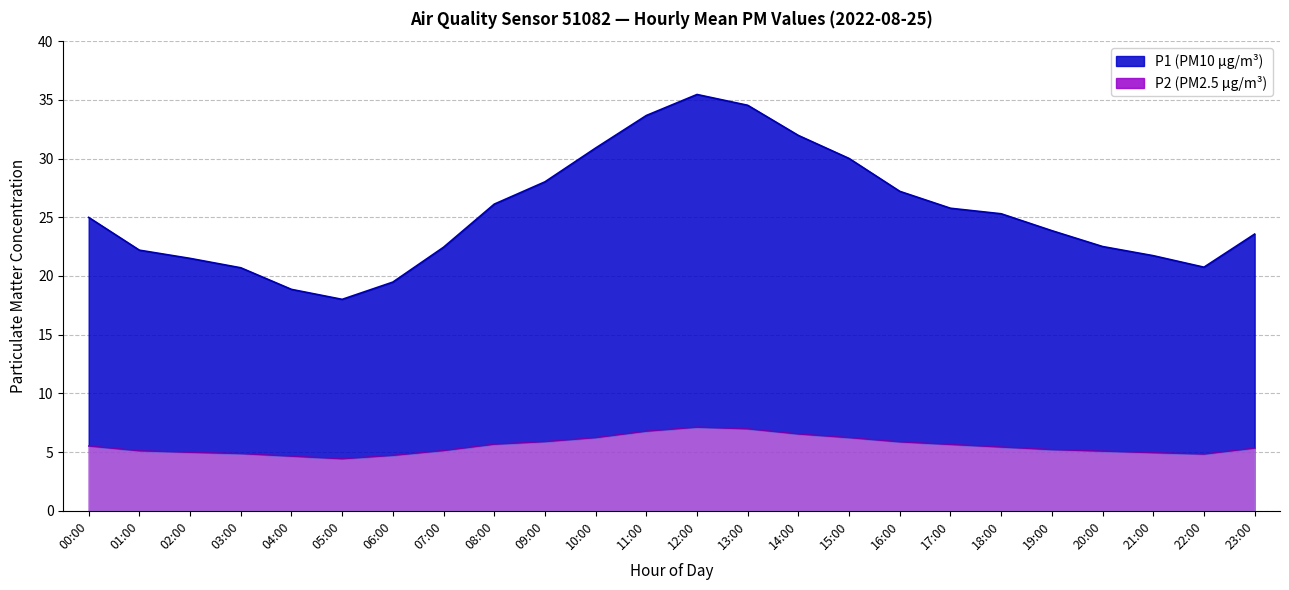

What is the label of the 24th point from the left?

23:00